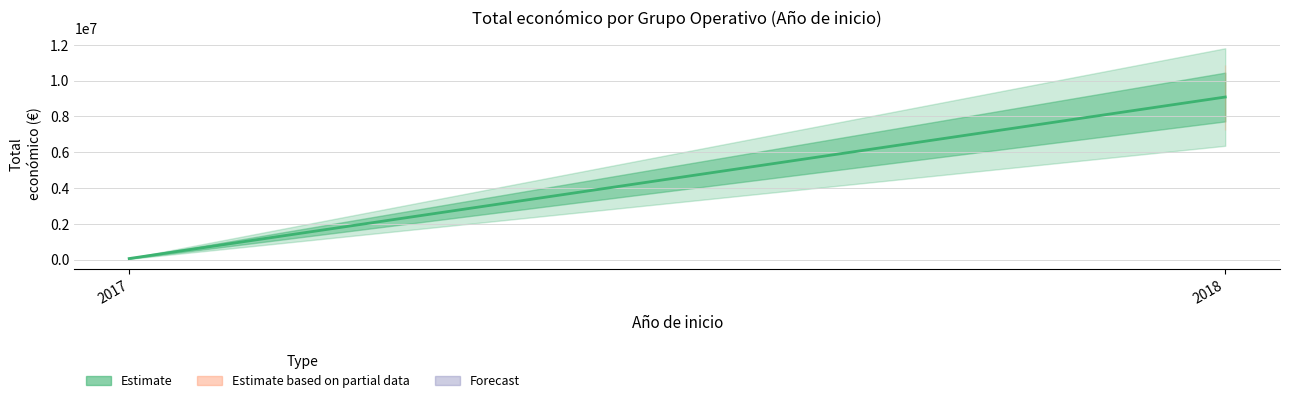

True or false: the data shows 9088001 at 2018.

True